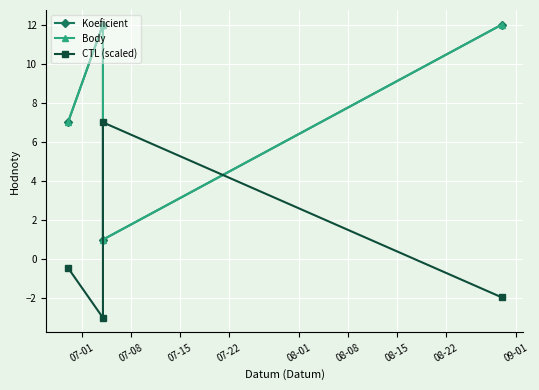

What are all the series names shown in the legend?

Koeficient, Body, CTL (scaled)